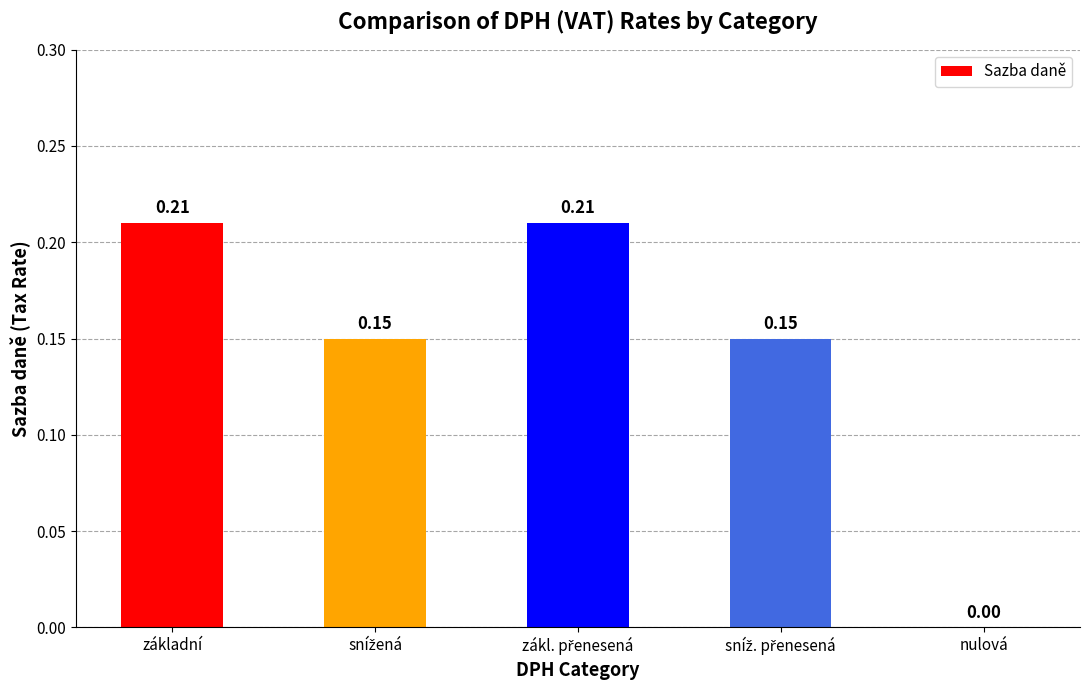

What is the sum of all values?

0.7